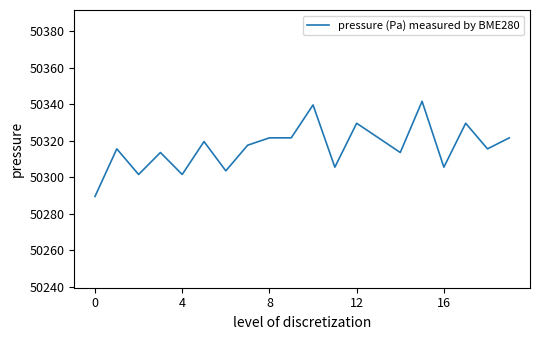

What is the maximum value shown in the chart?

50341.5